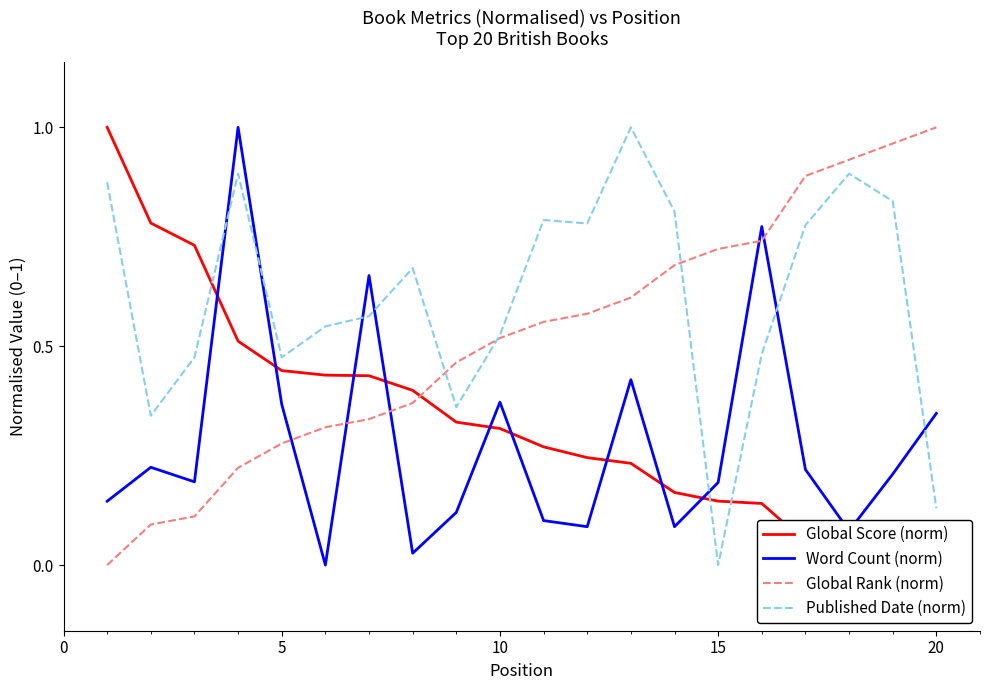

True or false: Published Date (norm) and Word Count (norm) intersect in this chart.

True